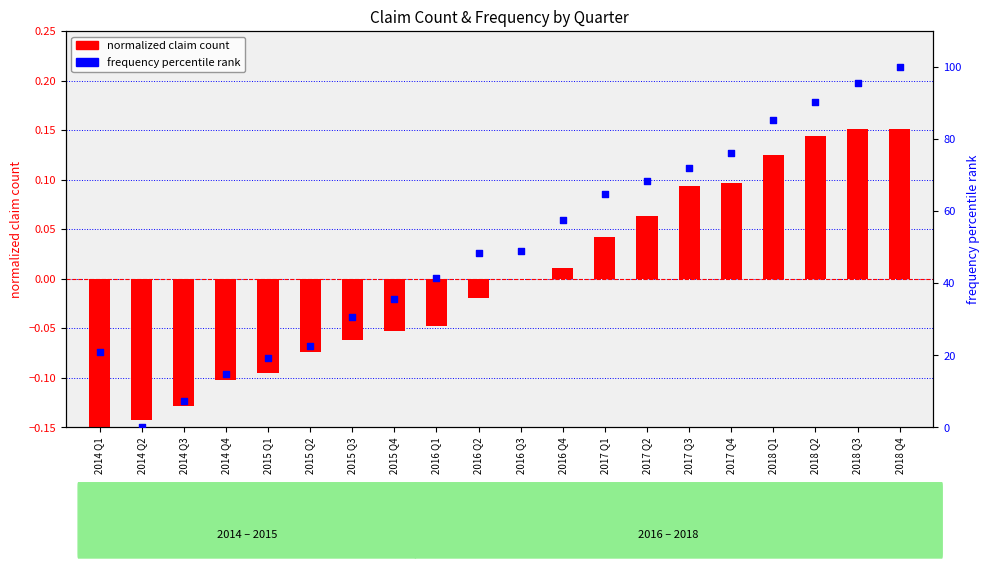

Which series reaches the maximum Y coordinate?

frequency percentile rank